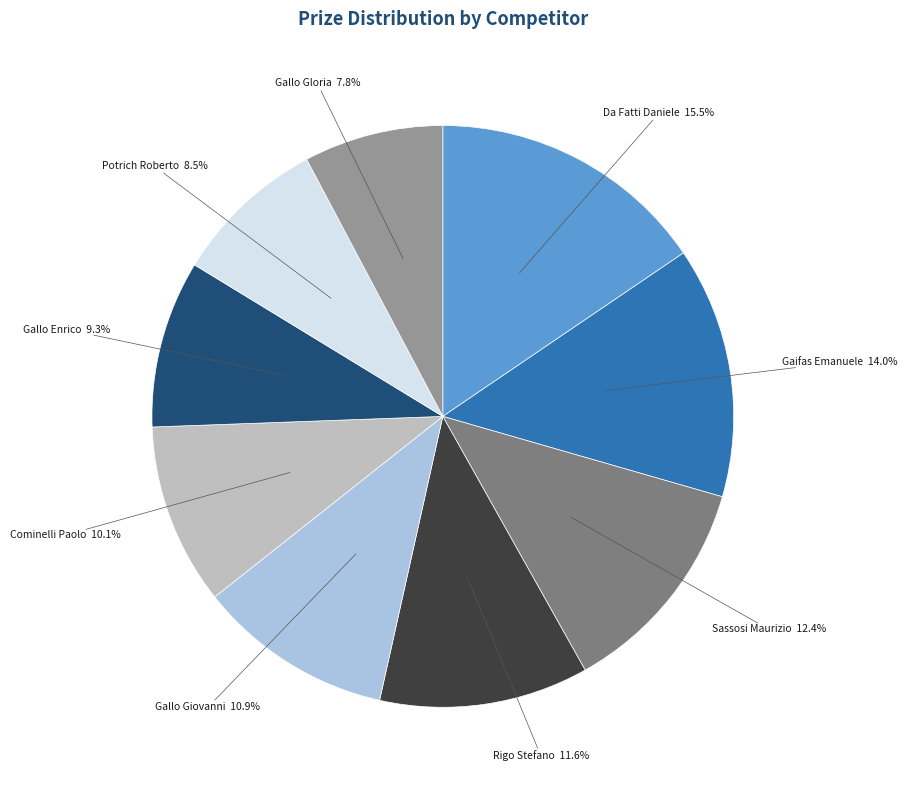

Is there a majority slice in this chart?

No